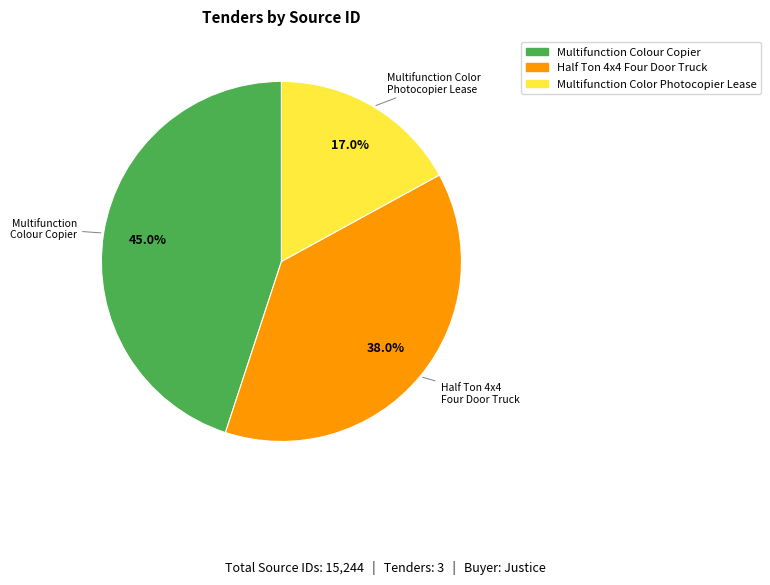

True or false: Half Ton 4x4 Four Door Truck accounts for 29% of the total.

False